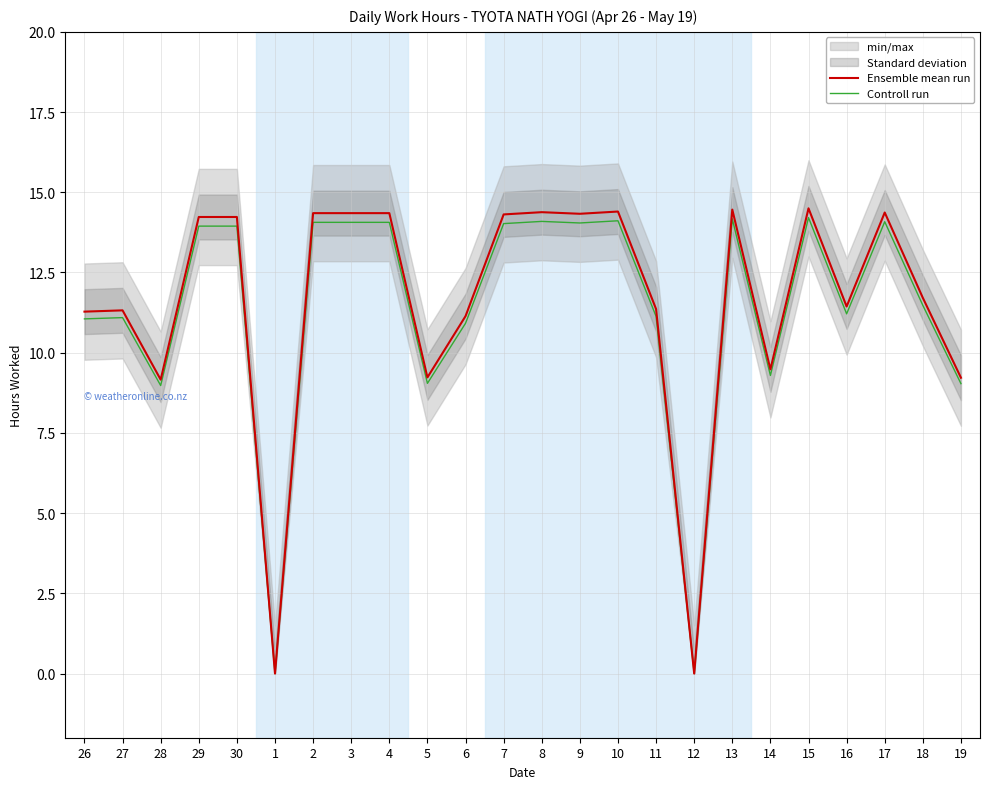

What is the total value across all series at 19?

18.3